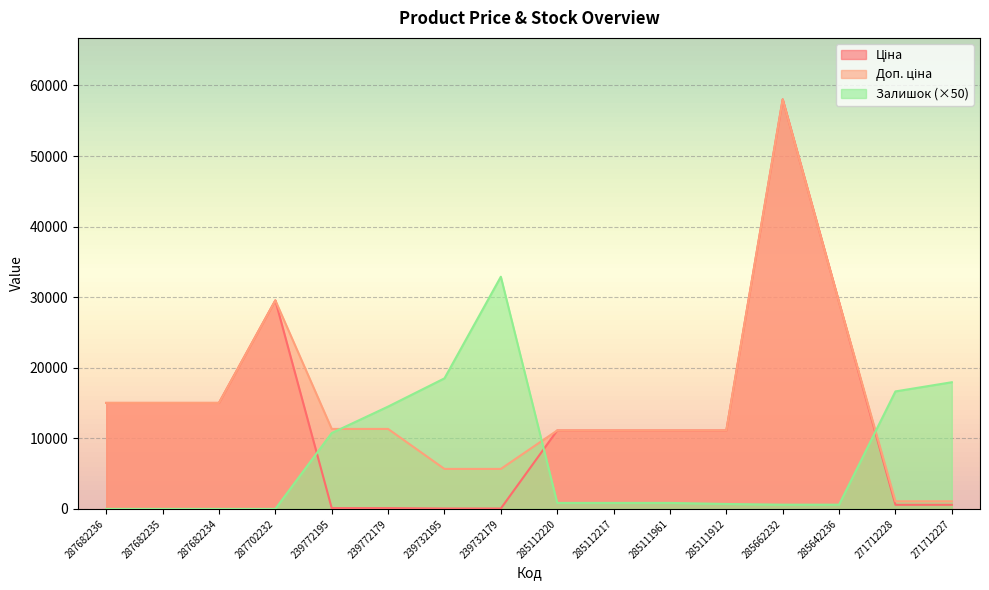

Reading left to right, extract all data points from this chart.

Ціна: 287682236=15019.2	287682235=15019.2	287682234=15019.2	287702232=29548.9	239772195=113.3	239772179=113.3	239732195=56.7	239732179=56.7	285112220=11113.6	285112217=11113.6	285111961=11113.6	285111912=11113.6	285662232=58037.0	285642236=29294.9	271712228=586.0	271712227=586.0
Доп. ціна: 287682236=15019.2	287682235=15019.2	287682234=15019.2	287702232=29548.9	239772195=11334.0	239772179=11334.0	239732195=5667.0	239732179=5667.0	285112220=11113.6	285112217=11113.6	285111961=11113.6	285111912=11113.6	285662232=58037.0	285642236=29294.9	271712228=1074.5	271712227=1074.5
Залишок: 287682236=0.0	287682235=0.0	287682234=0.0	287702232=0.0	239772195=10750.0	239772179=14500.0	239732195=18500.0	239732179=32900.0	285112220=850.0	285112217=850.0	285111961=850.0	285111912=700.0	285662232=600.0	285642236=600.0	271712228=16650.0	271712227=17950.0